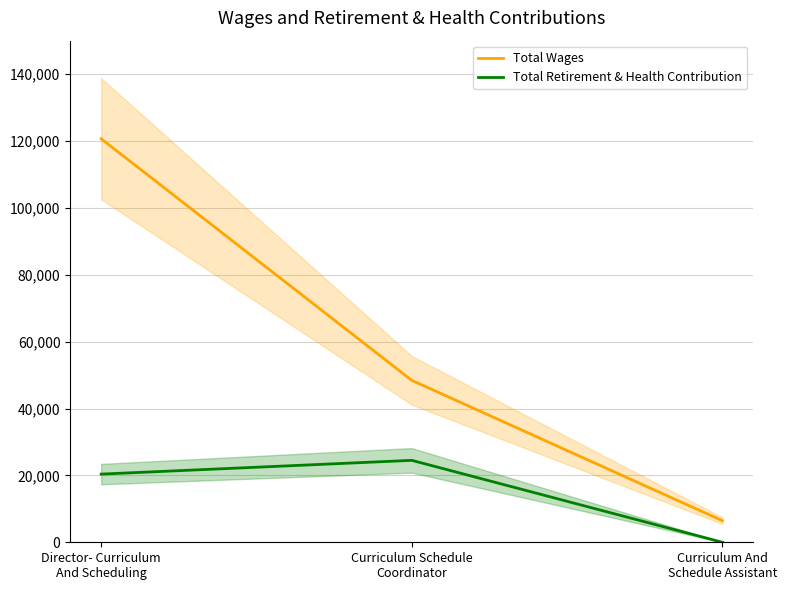

True or false: Total Retirement & Health Contribution has a value of -7758 at Curriculum And
Schedule Assistant.

False